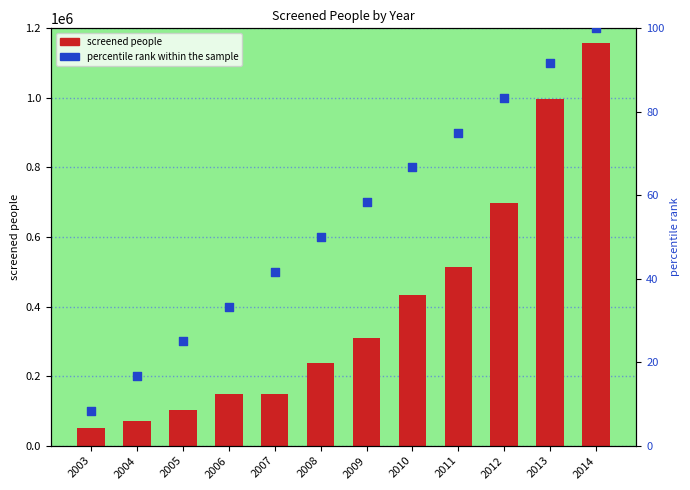

Which series contains the highest Y value?

screened people